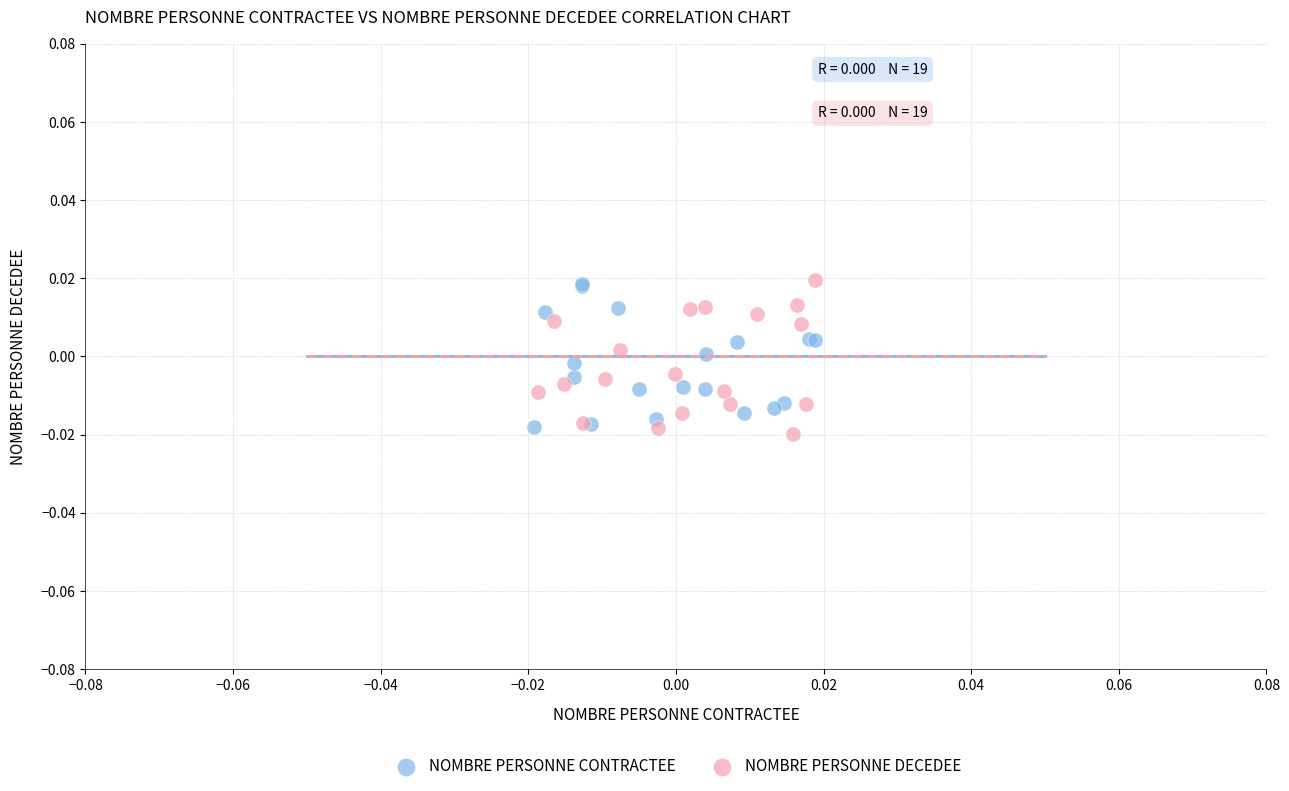

What are all the series names shown in the legend?

NOMBRE PERSONNE CONTRACTEE, NOMBRE PERSONNE DECEDEE